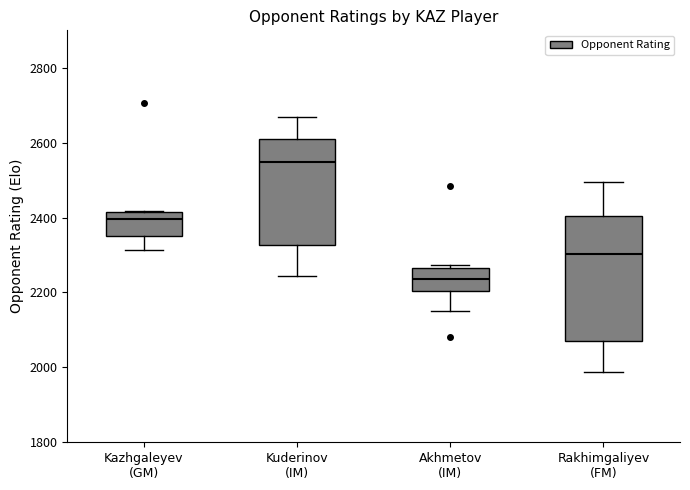

Which box has the highest median line?

Kuderinov (IM)